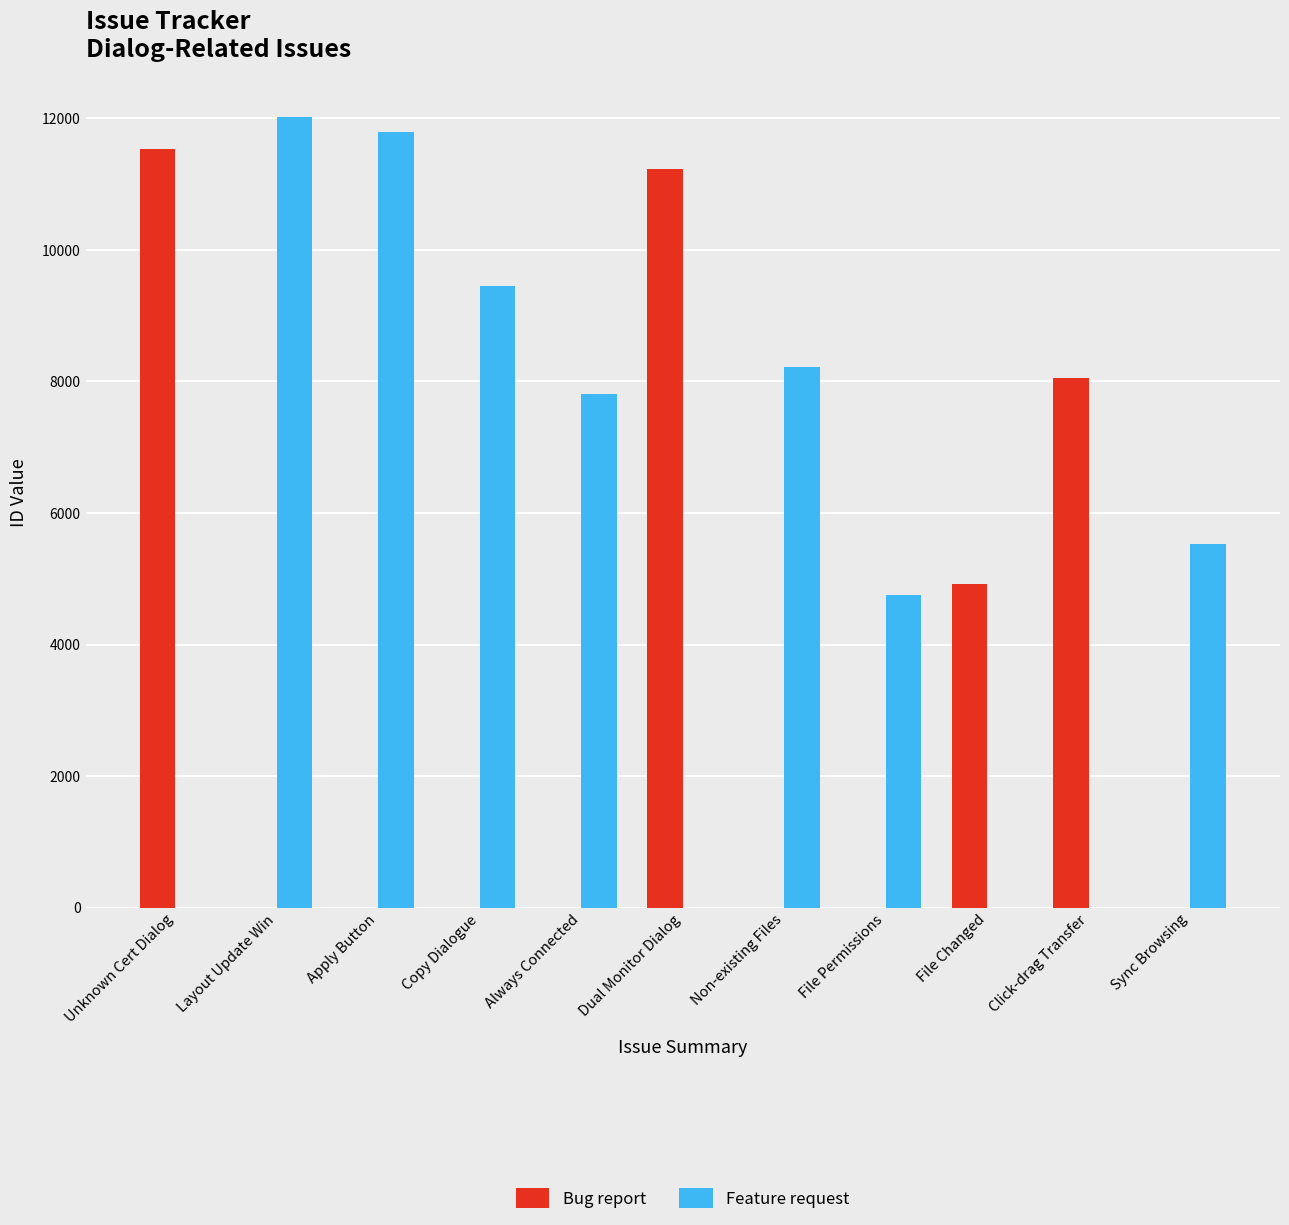

At which label is Bug report closest to 5770?

File Changed